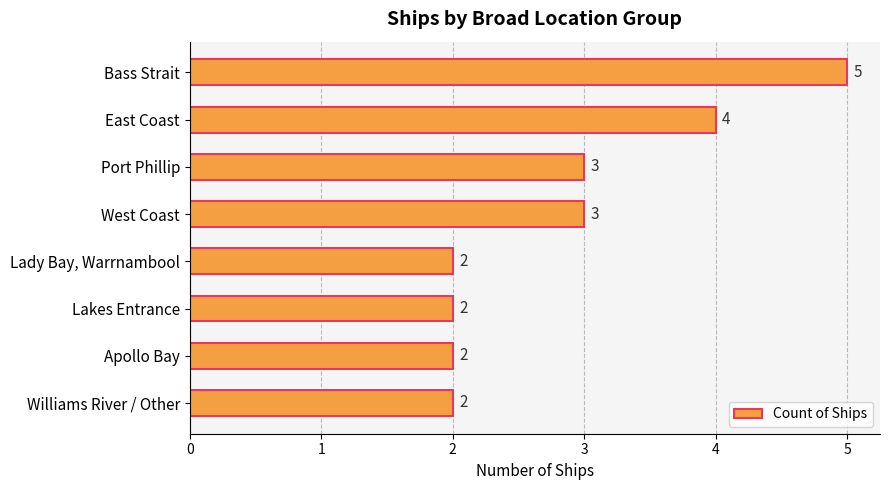

What is the difference between the maximum and second lowest values?

3